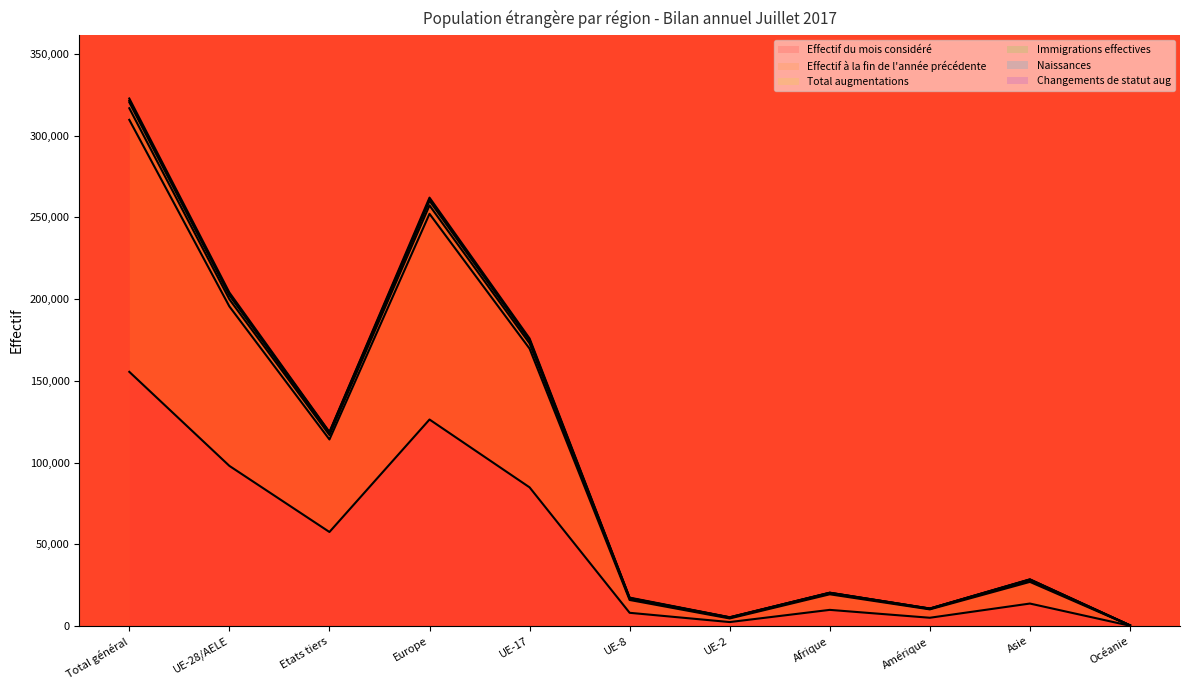

Is the value of Total augmentations at Etats tiers greater than the value of Naissances at Amérique?

Yes